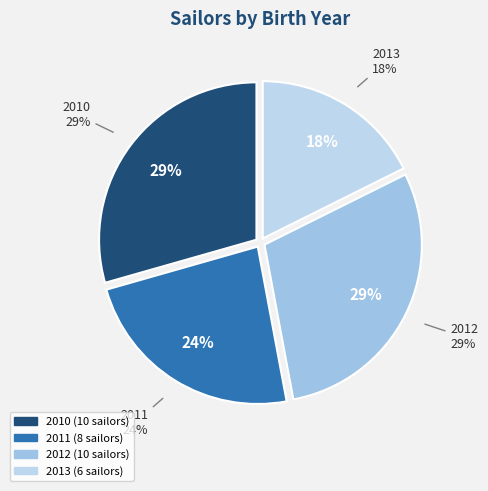

Is 2012 the majority of the pie?

No